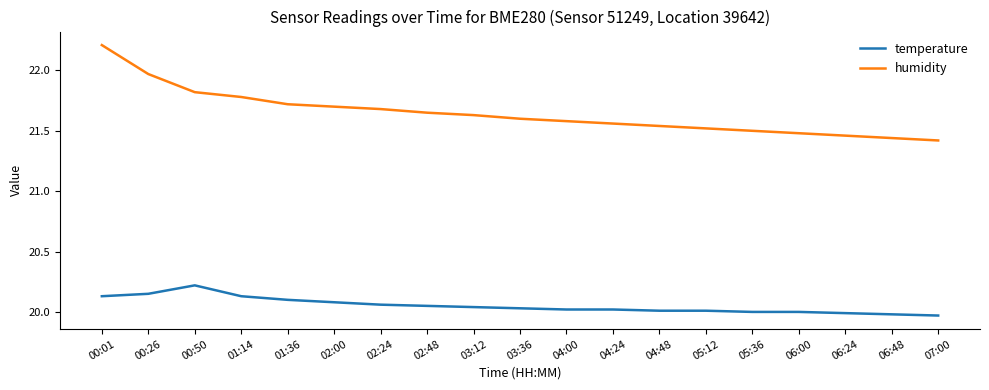

List the series in order of their overall mean, lowest first.

temperature, humidity